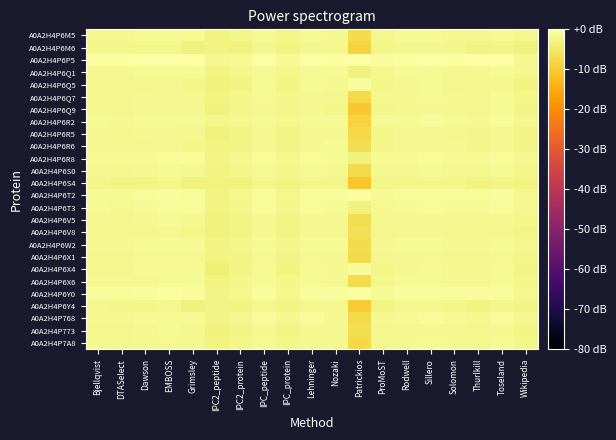

Rank the series by their maximum value, from highest to lowest.

A0A2H4P6P5, A0A2H4P6Y0, A0A2H4P6T2, A0A2H4P6Q5, A0A2H4P6T3, A0A2H4P6R8, A0A2H4P6X4, A0A2H4P768, A0A2H4P6R2, A0A2H4P6Q1, A0A2H4P6W2, A0A2H4P6M5, A0A2H4P6X6, A0A2H4P6S0, A0A2H4P7A8, A0A2H4P6Q7, A0A2H4P773, A0A2H4P6R6, A0A2H4P6V5, A0A2H4P6Q9, A0A2H4P6V8, A0A2H4P6X1, A0A2H4P6R5, A0A2H4P6Y4, A0A2H4P6M6, A0A2H4P6S4